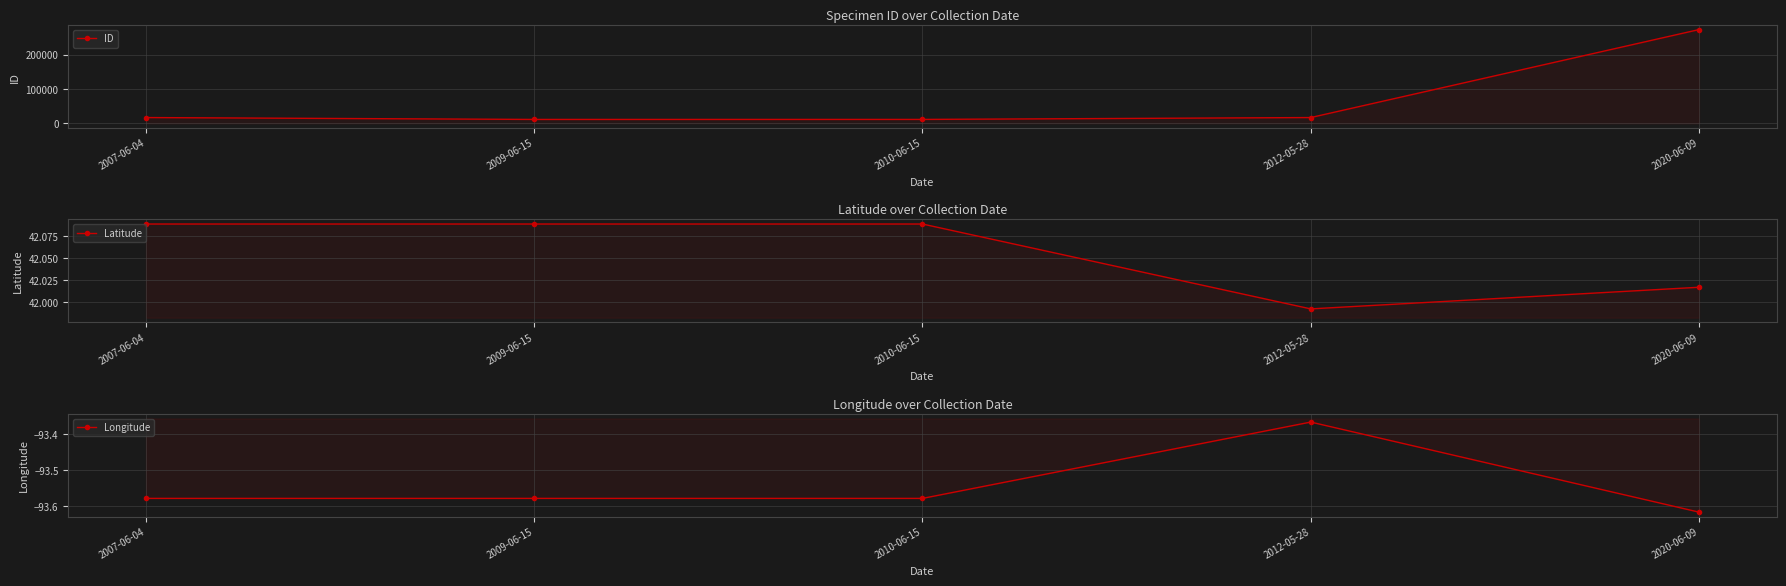

What is the greatest value displayed?

272971.0